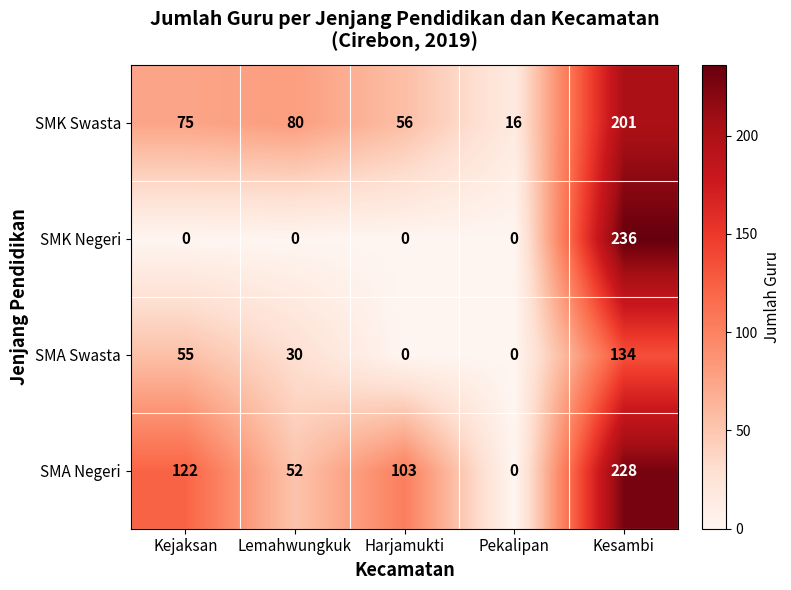

Count the number of data series in this chart.

4